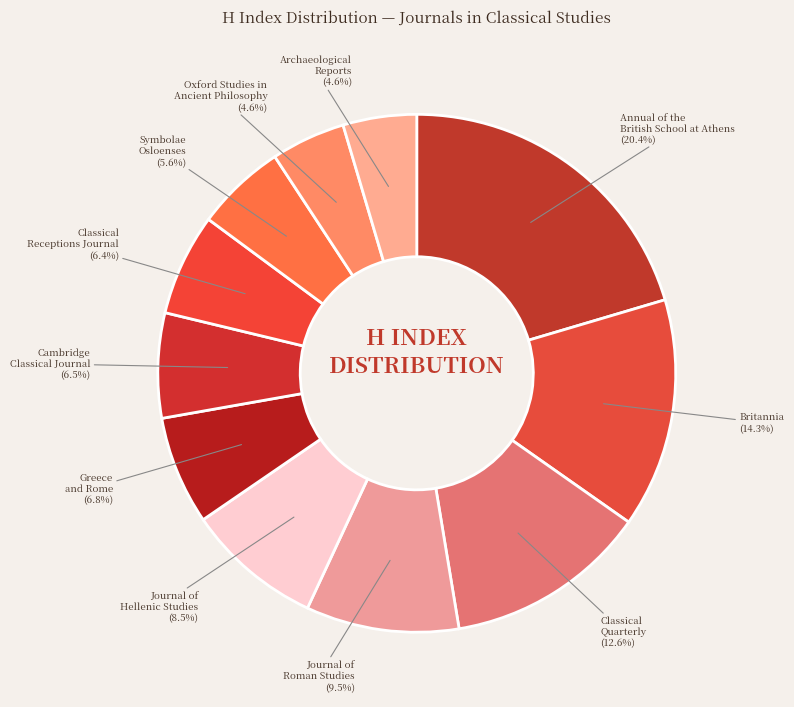

How many segments does this pie chart have?

11